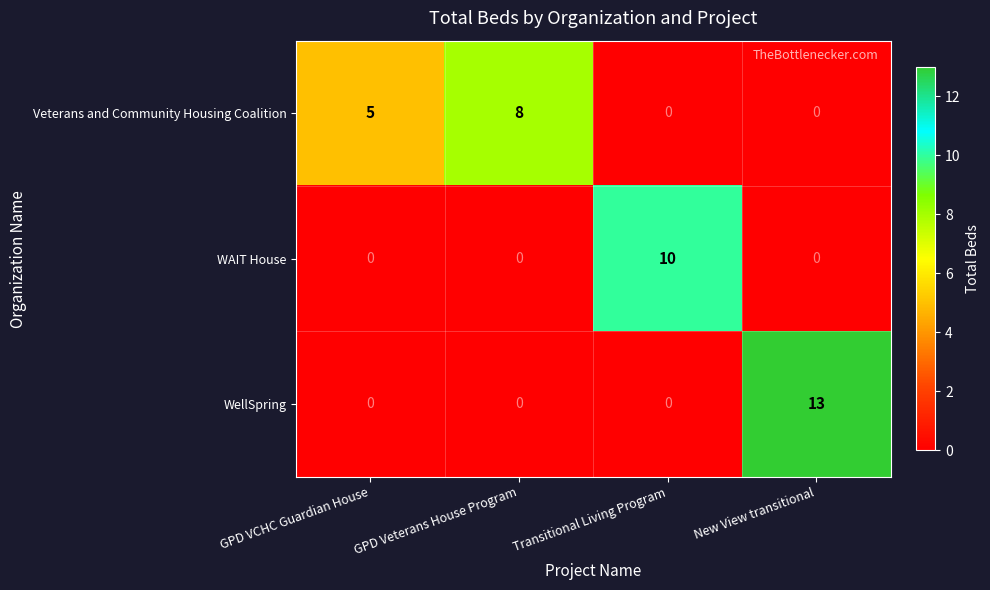

Is it true that WAIT House equals -6 at New View transitional?

False